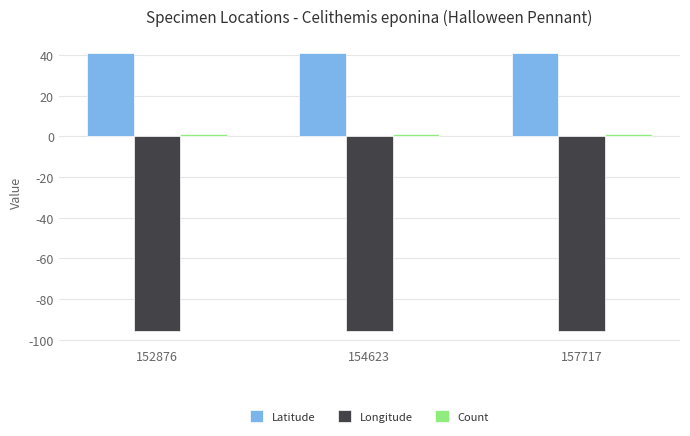

What is the greatest value displayed?

41.1